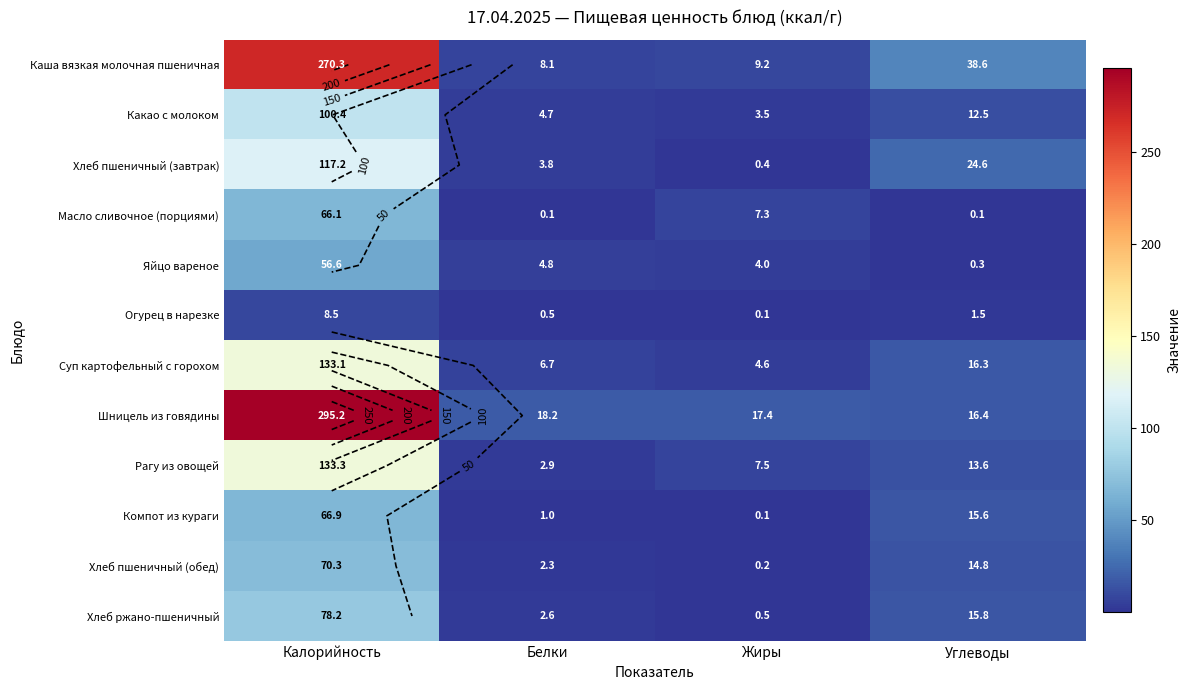

Is the value of Хлеб пшеничный (обед) at Калорийность greater than the value of Рагу из овощей at Углеводы?

Yes